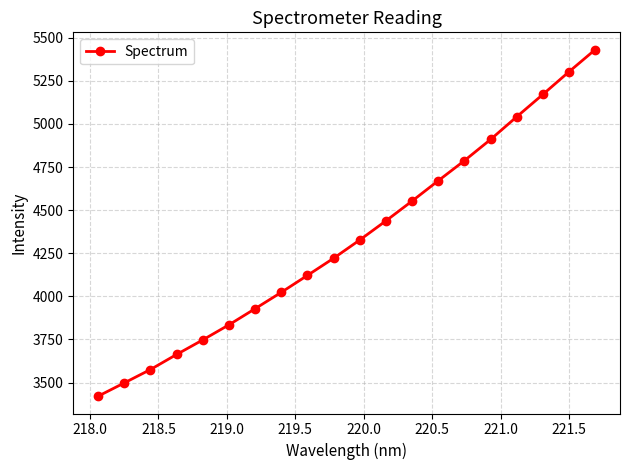

Reading right to left, extract all data points from this chart.

5431.0	5303.0	5171.3	5041.7	4910.1	4787.3	4670.9	4553.1	4438.2	4327.2	4221.2	4121.8	4023.5	3928.6	3835.0	3747.5	3663.0	3575.6	3497.9	3420.9